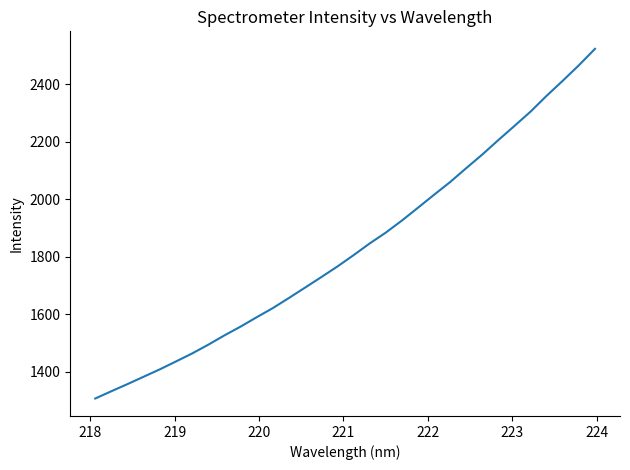

Reading left to right, transcribe all the data shown in this chart.

1307.6	1332.9	1357.7	1383.3	1408.9	1436.3	1464.1	1494.5	1526.9	1557.4	1590.0	1621.8	1657.0	1693.0	1729.3	1766.2	1805.5	1846.2	1884.0	1925.8	1970.6	2015.7	2060.1	2108.5	2155.9	2206.4	2255.5	2305.3	2360.5	2412.7	2466.5	2523.6